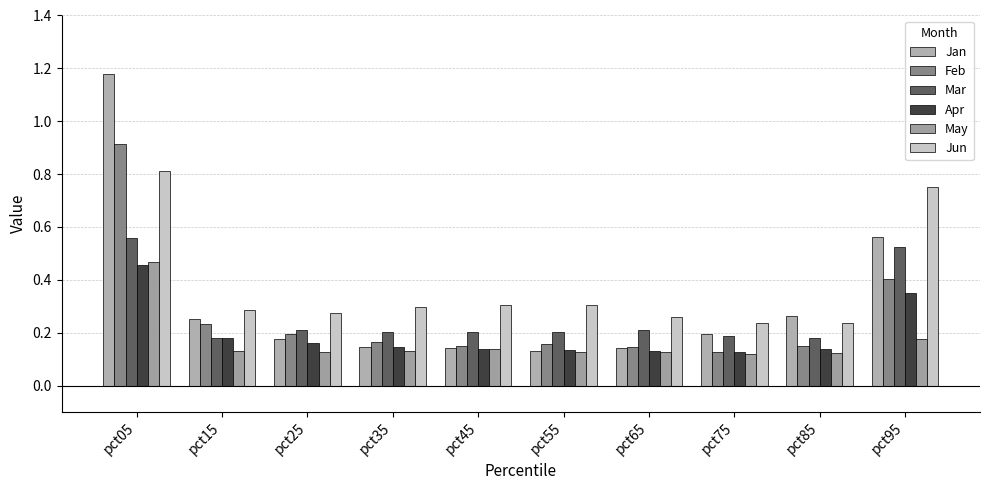

Between pct15 and pct55, which series saw the biggest shift?

Jan